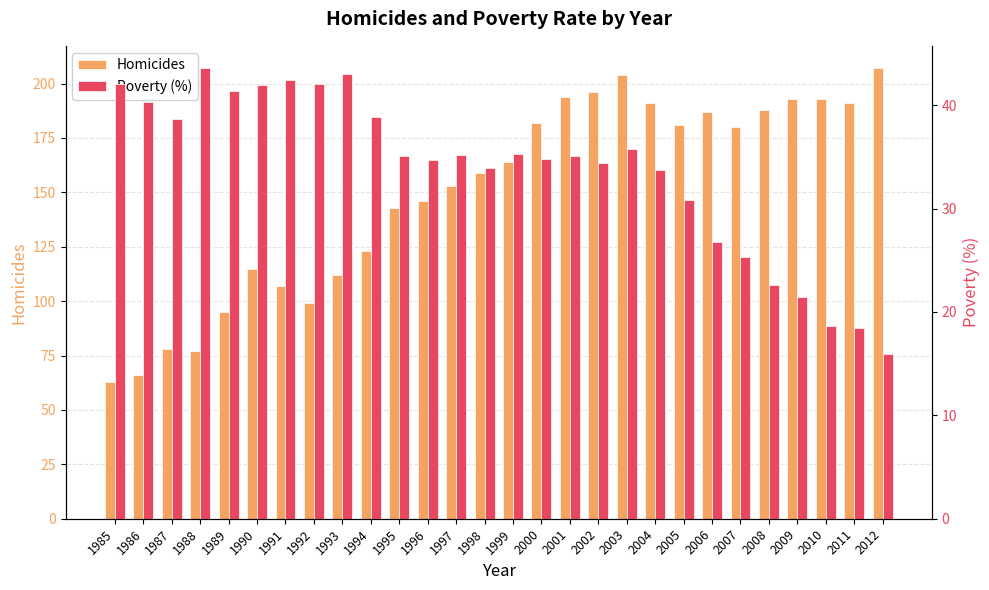

Between 2003 and 2004, which series saw the biggest shift?

Homicides